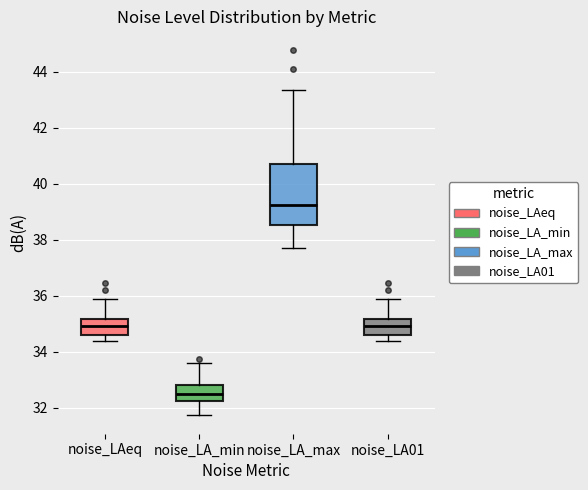

Which box's median line is the highest?

noise_LA_max